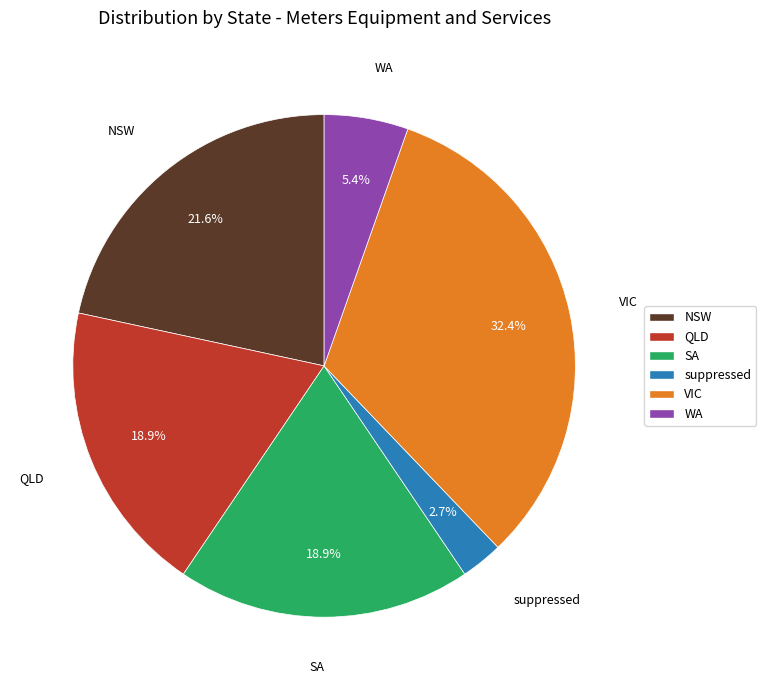

To the nearest percent, what portion does VIC represent?

32%